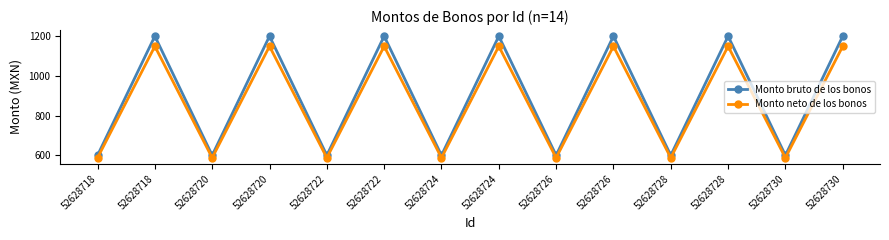

At which category is the sum across all series the highest?

52628718